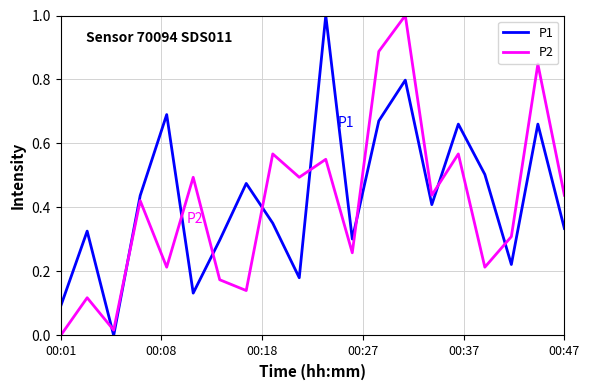

Which series ends up on top after the final intersection of P1 and P2?

P2